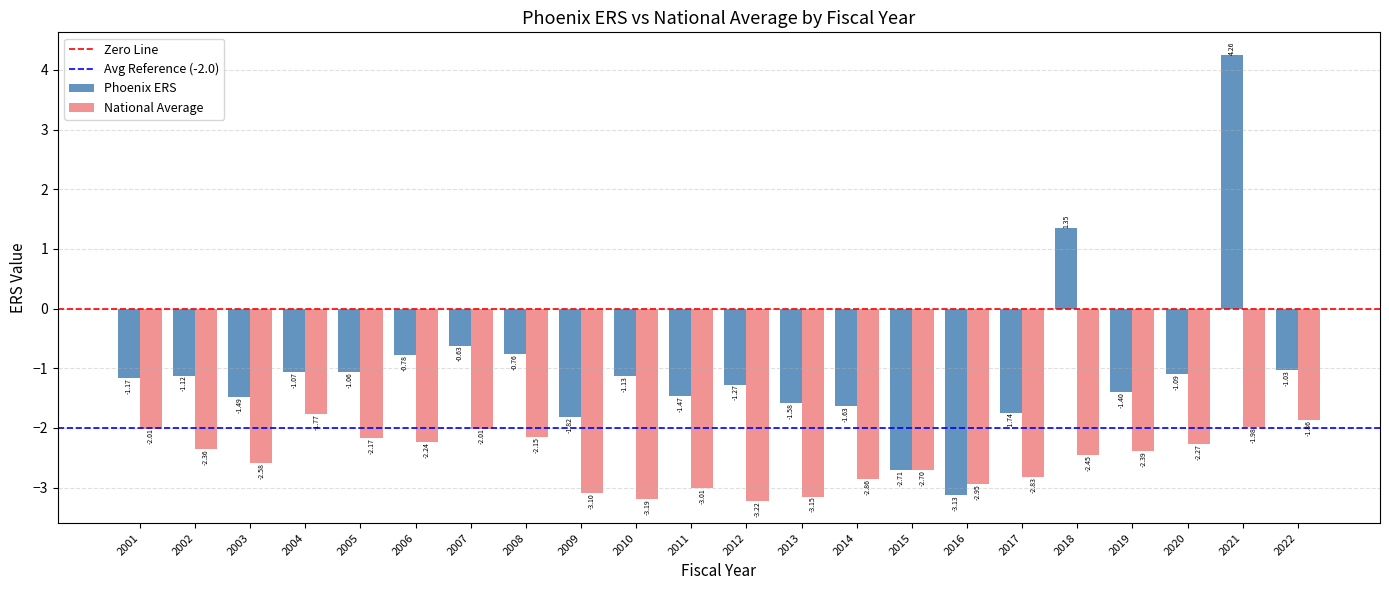

What is the sum of all Phoenix ERS values?

-22.5